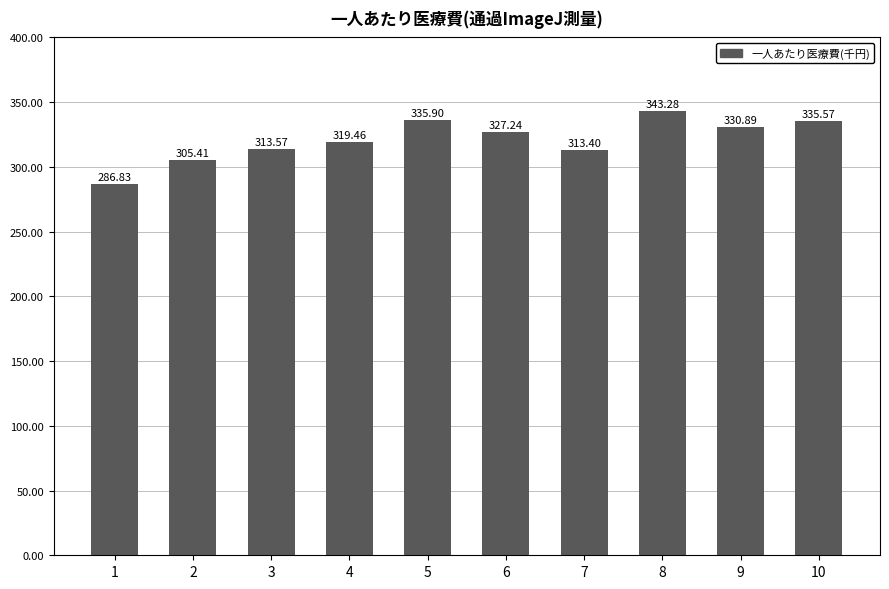

Does the chart contain any negative values?

No